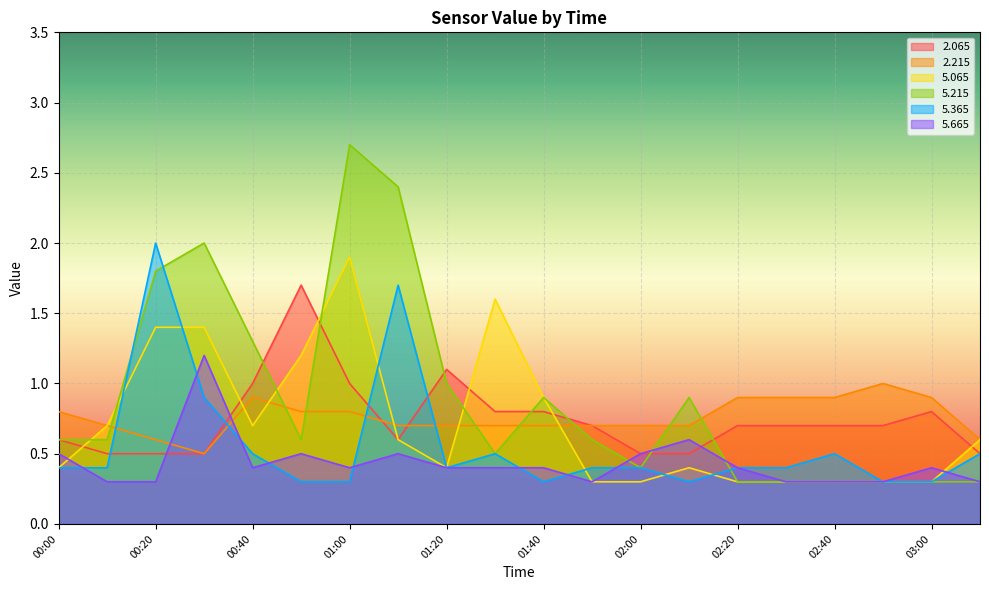

What are all the series names shown in the legend?

2.065, 2.215, 5.065, 5.215, 5.365, 5.665